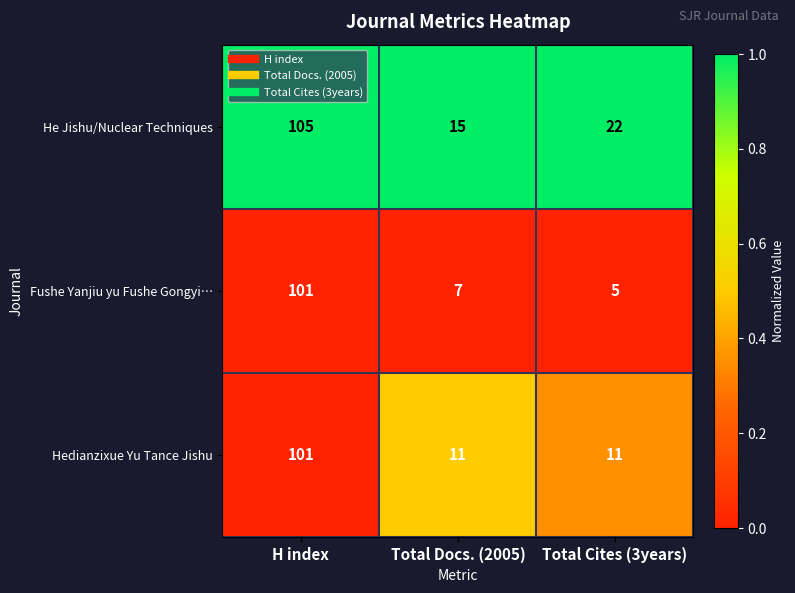

What is the minimum value for Hedianzixue Yu Tance Jishu?

11